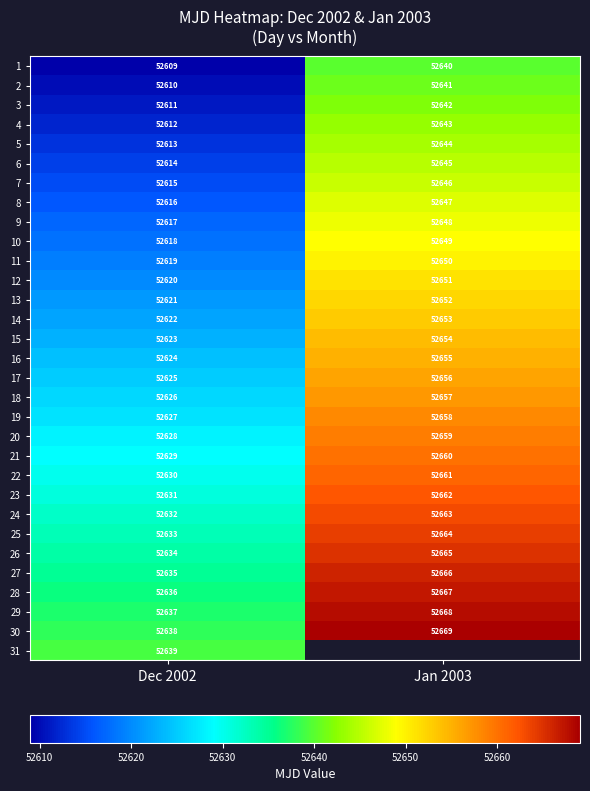

Rank the series at Dec 2002 from highest to lowest value.

31, 30, 29, 28, 27, 26, 25, 24, 23, 22, 21, 20, 19, 18, 17, 16, 15, 14, 13, 12, 11, 10, 9, 8, 7, 6, 5, 4, 3, 2, 1